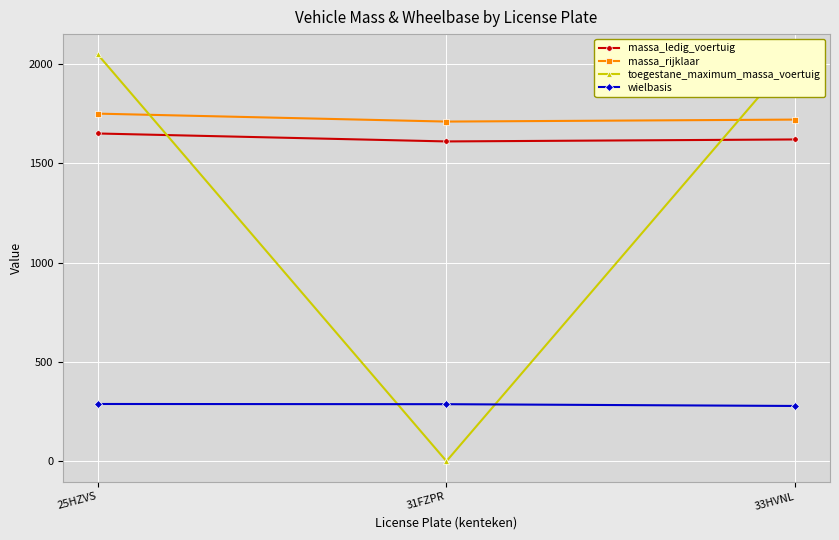

Which series has the widest spread of values?

toegestane_maximum_massa_voertuig